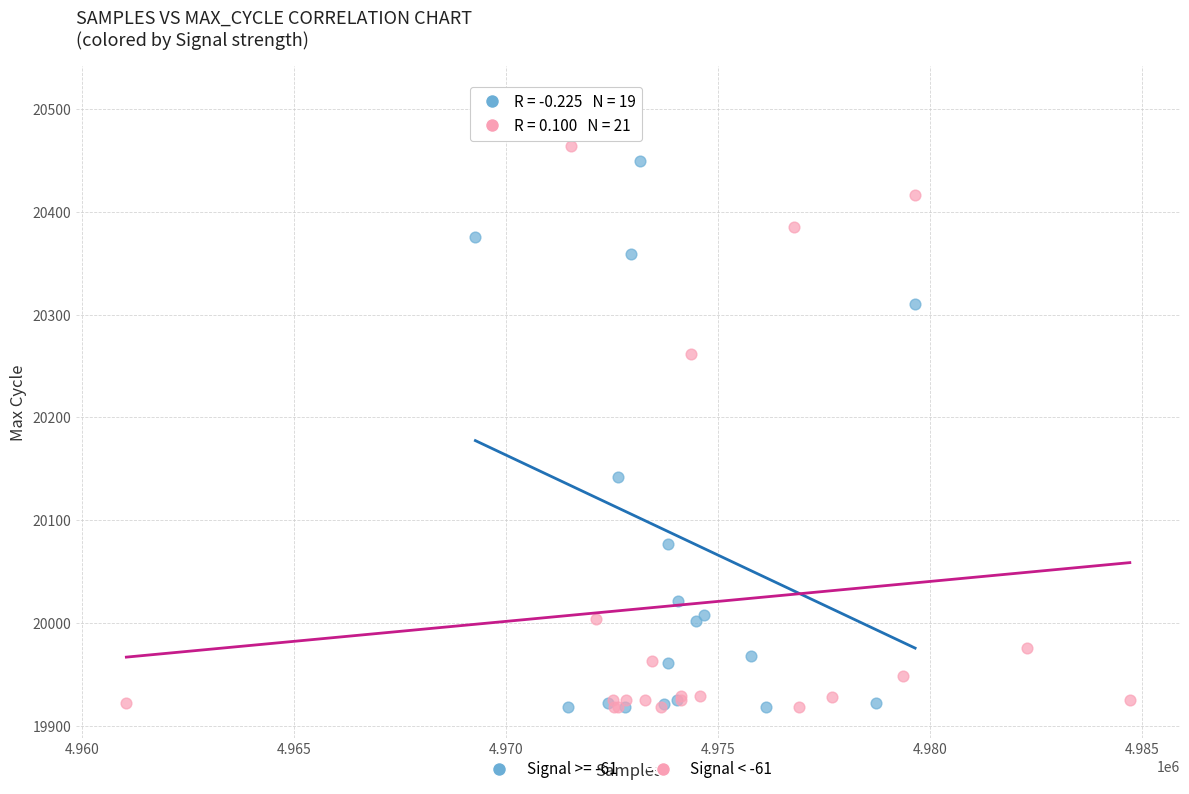

Which series reaches the maximum Y coordinate?

Signal >= -61